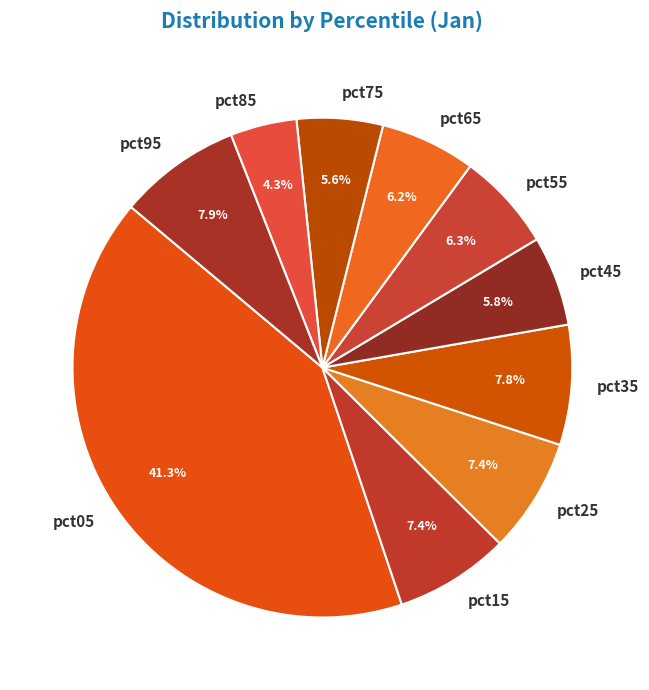

Does pct35 account for over 50% of the chart?

No